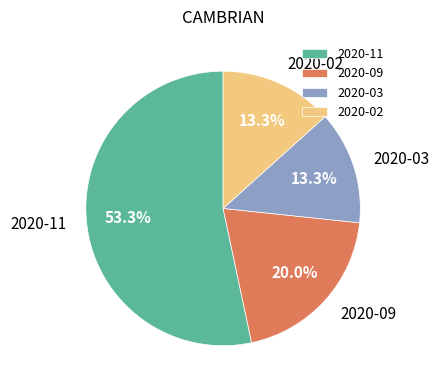

Which category has the biggest portion of the pie?

2020-11